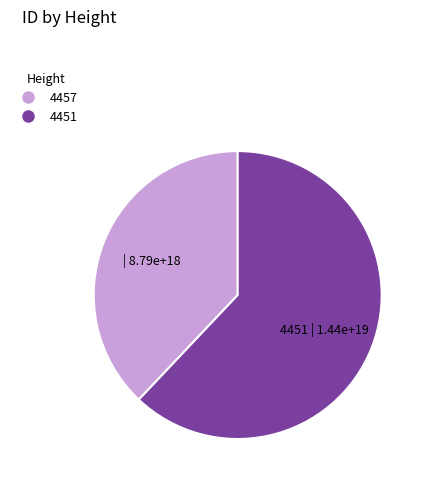

Count the number of slices in the pie.

2